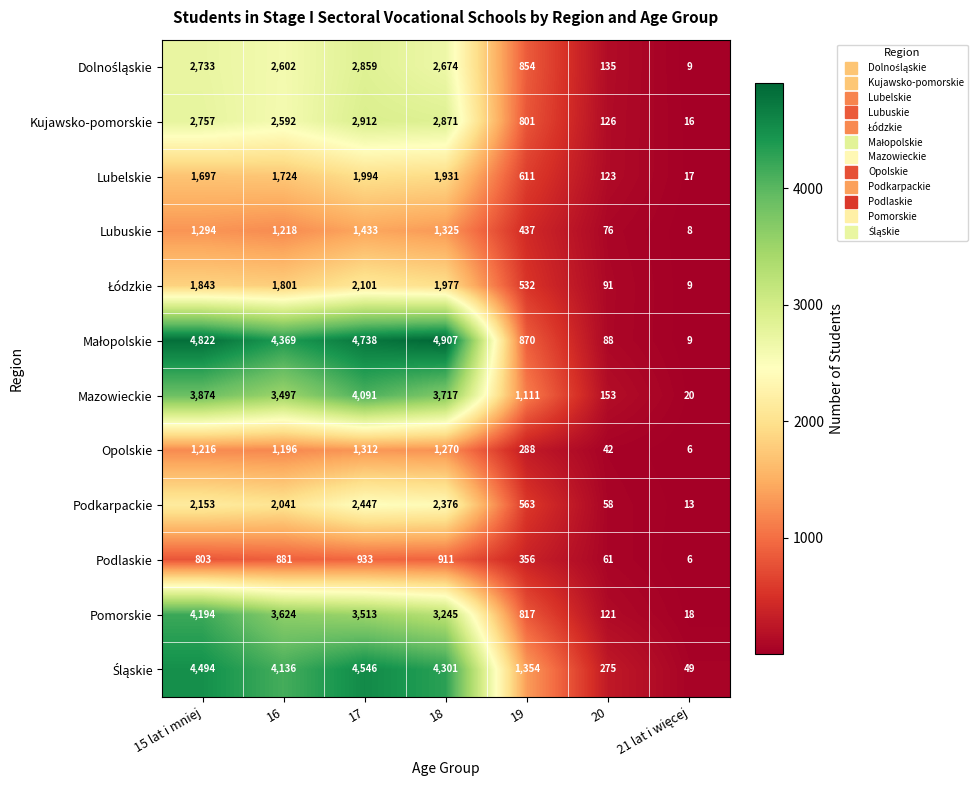

What is the difference between the second highest and minimum values in the Podlaskie series?

905